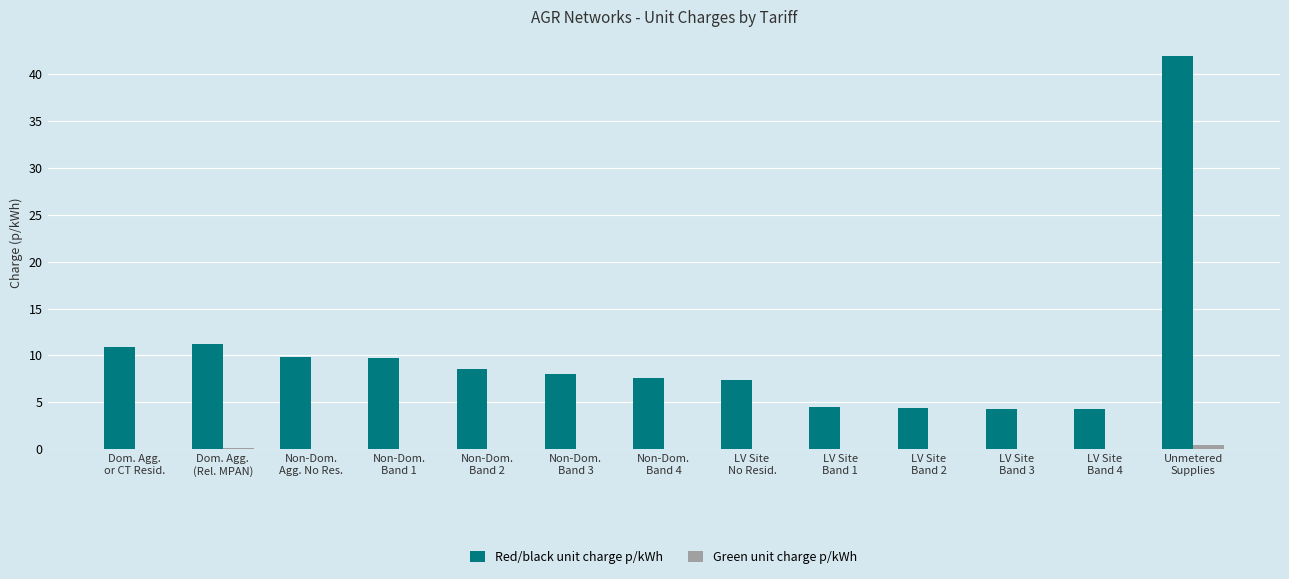

What is the spread (max minus min) of values at LV Site
Band 4?

4.2